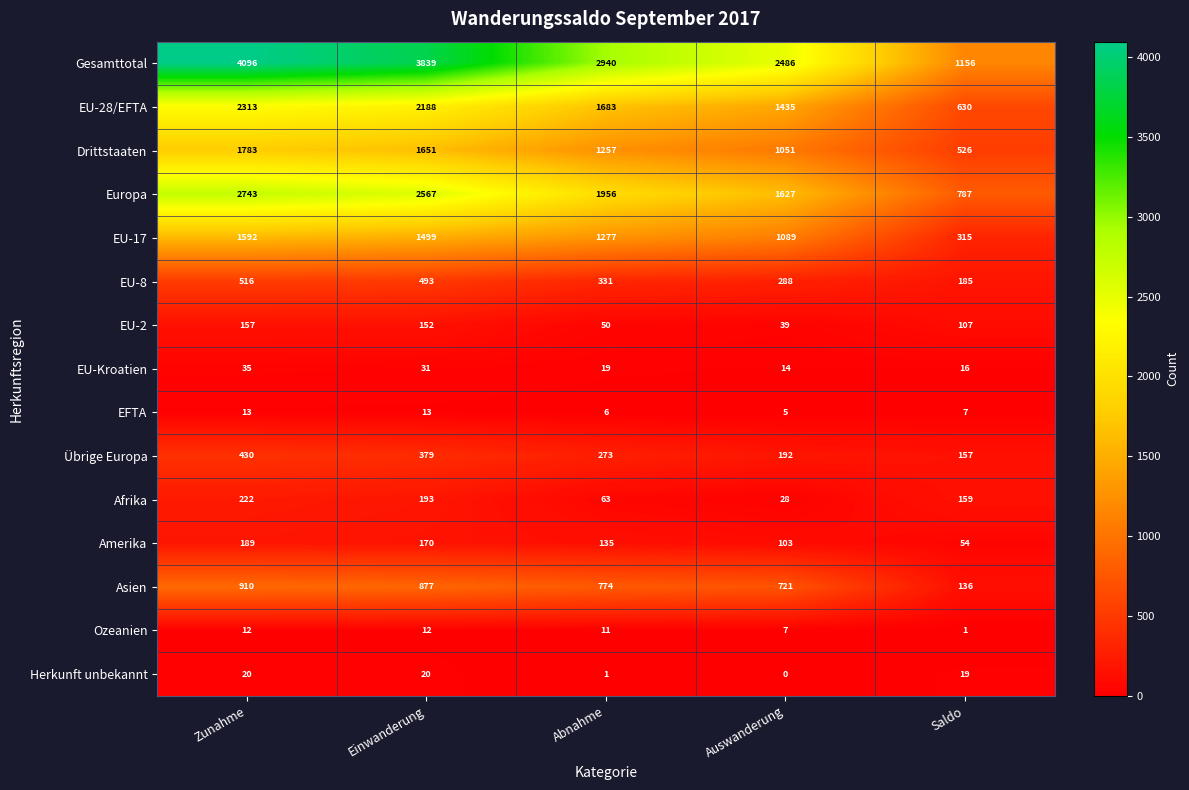

What is the sum of the Afrika values at Auswanderung and Zunahme?

250